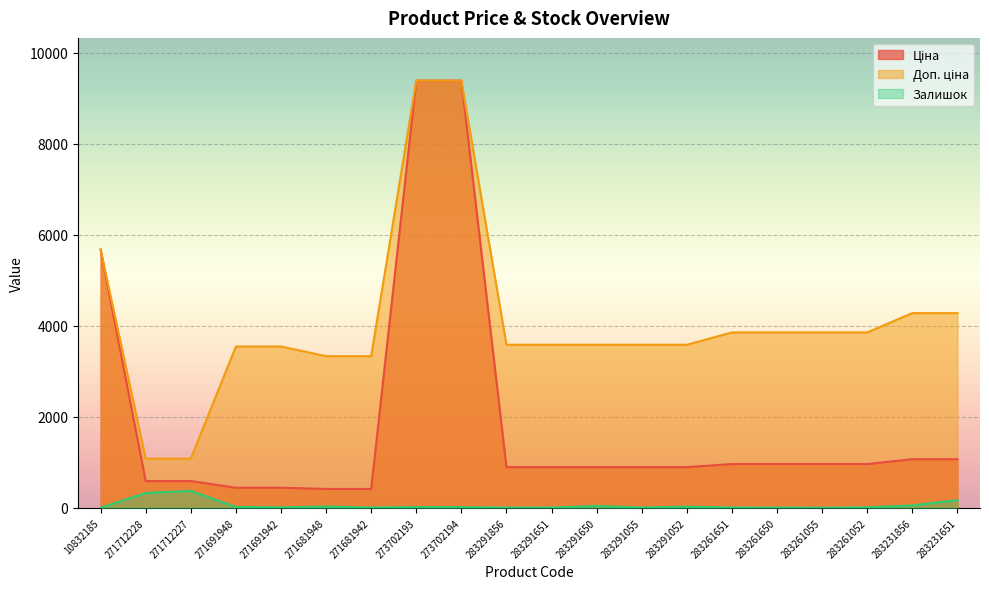

What position from the left is 271691948?

4